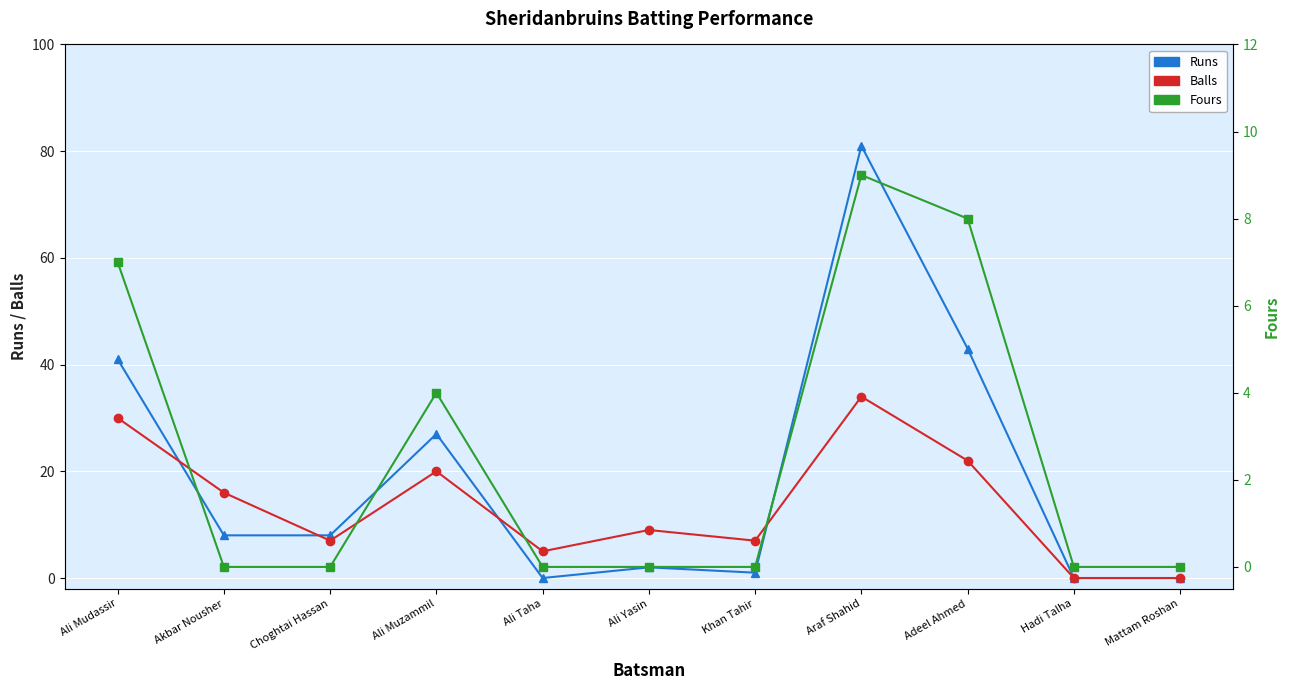

Which series changed the most between Khan Tahir and Araf Shahid?

Runs